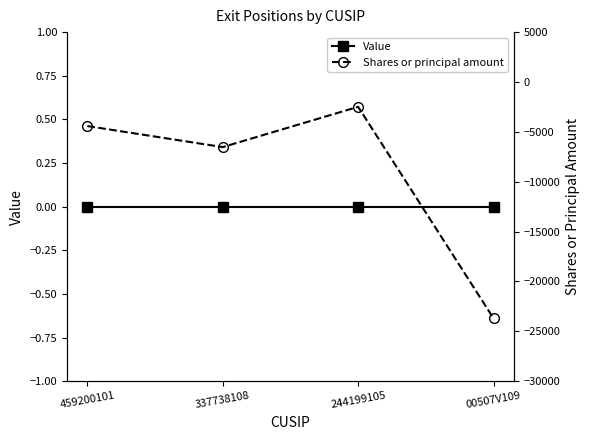

Which series has the largest range (max minus min)?

Shares or principal amount